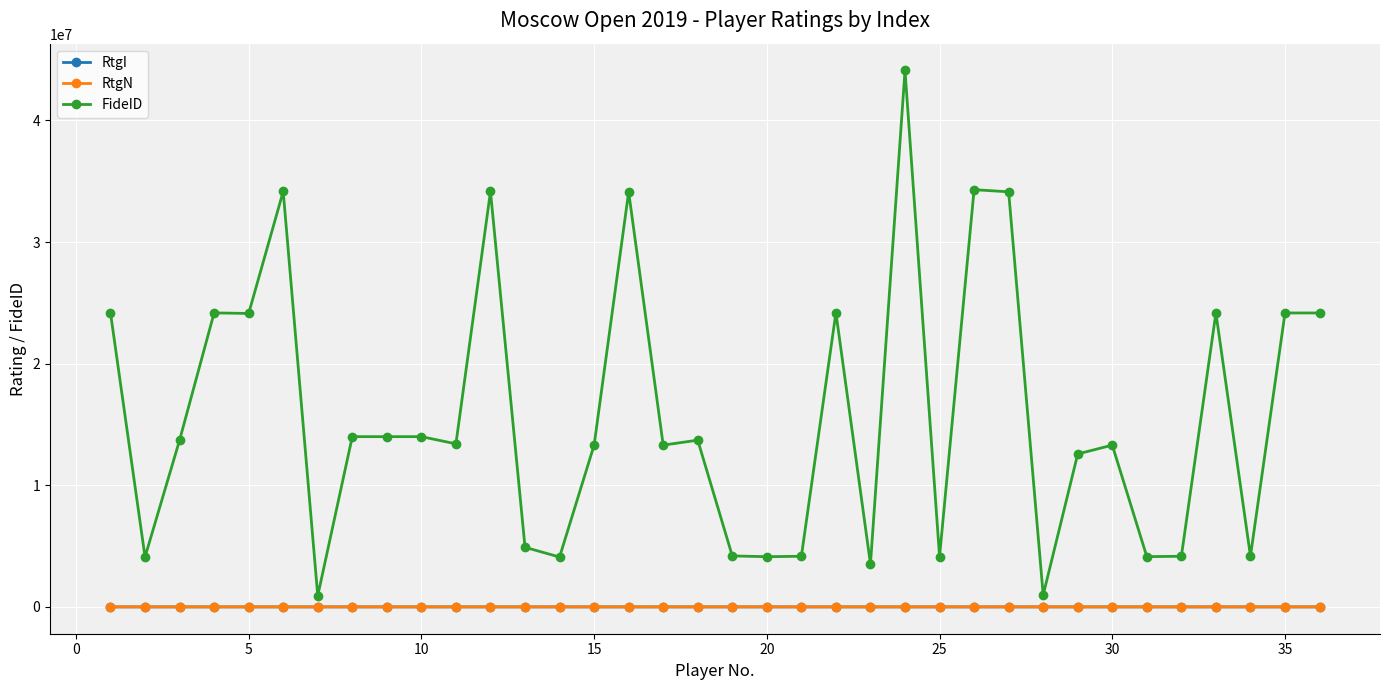

How many data points in RtgI are less than 2313?

18